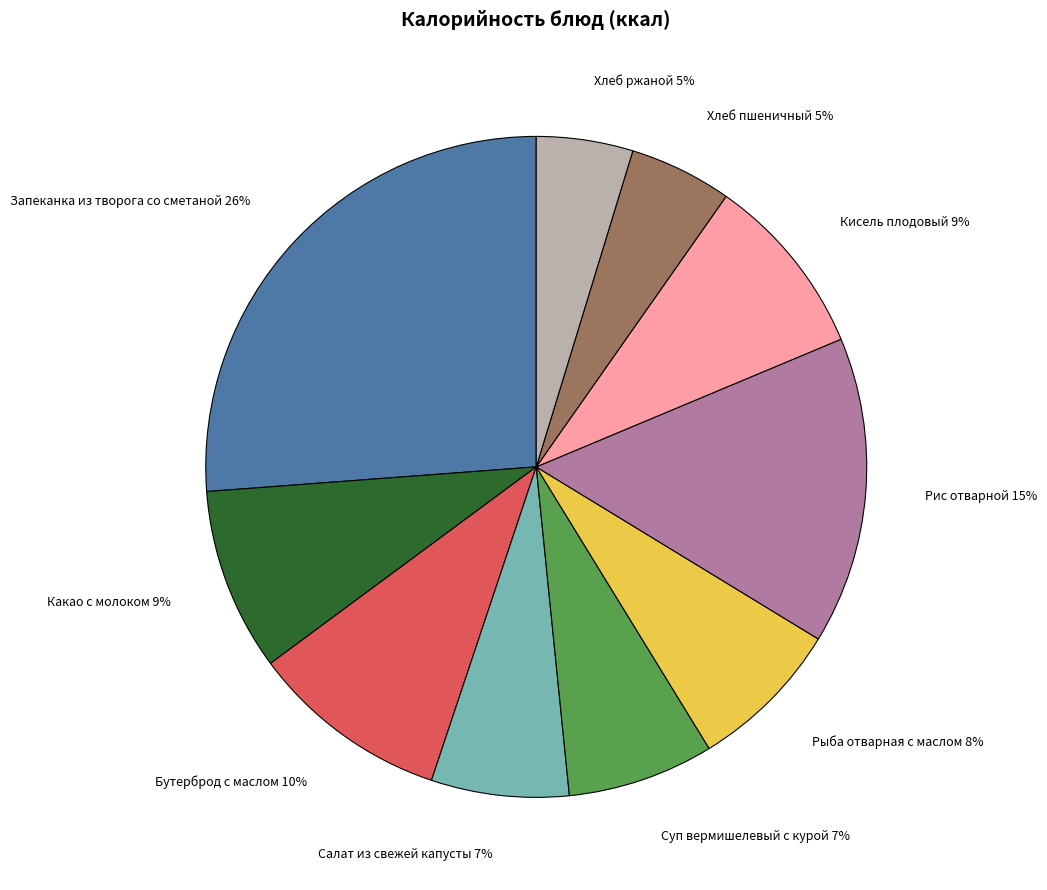

The Рыба отварная с маслом slice represents 8% of the pie. True or false?

True